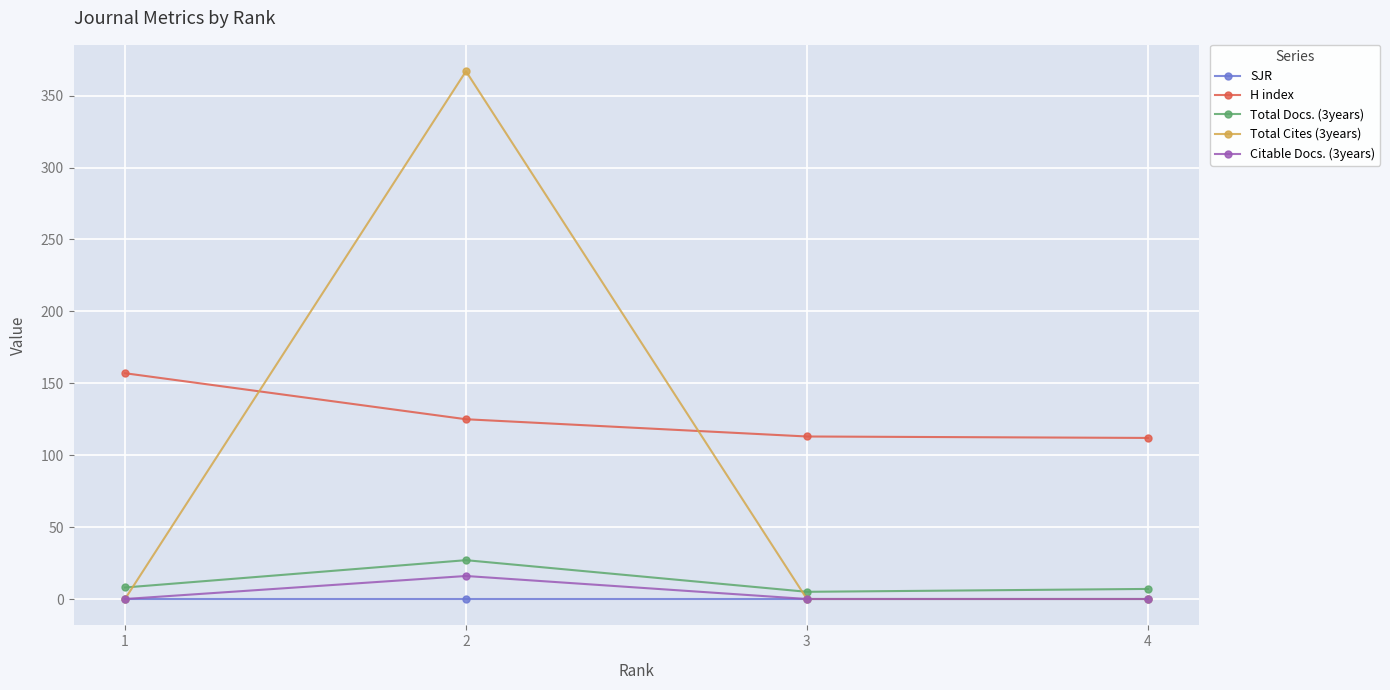

How many series are shown in this chart?

5